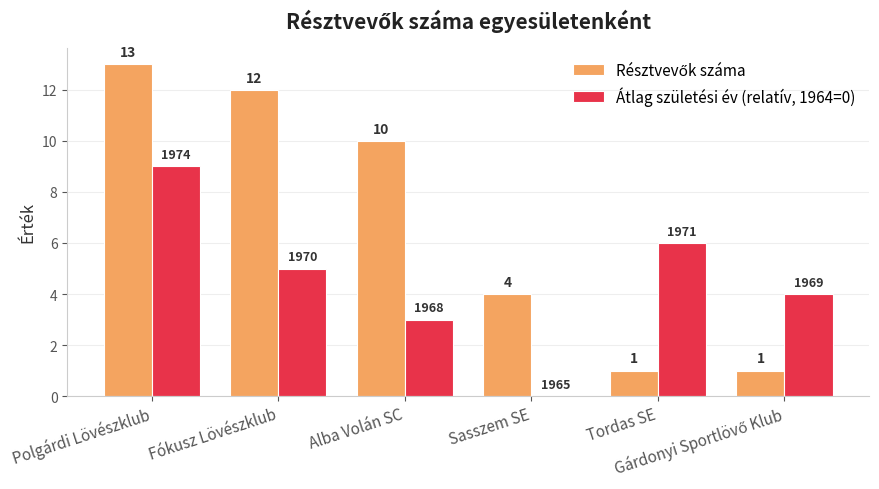

What is the maximum value shown in the chart?

13